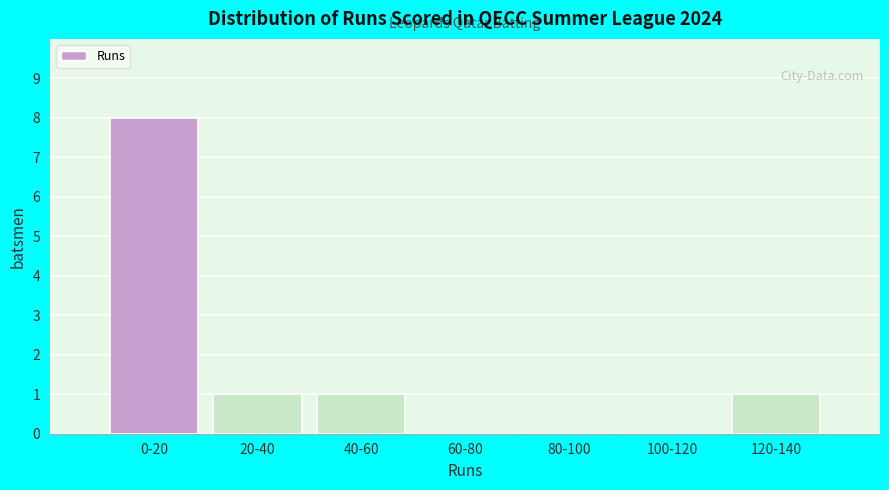

Reading right to left, what are all the values shown in this chart?

120-140=1	100-120=0	80-100=0	60-80=0	40-60=1	20-40=1	0-20=8